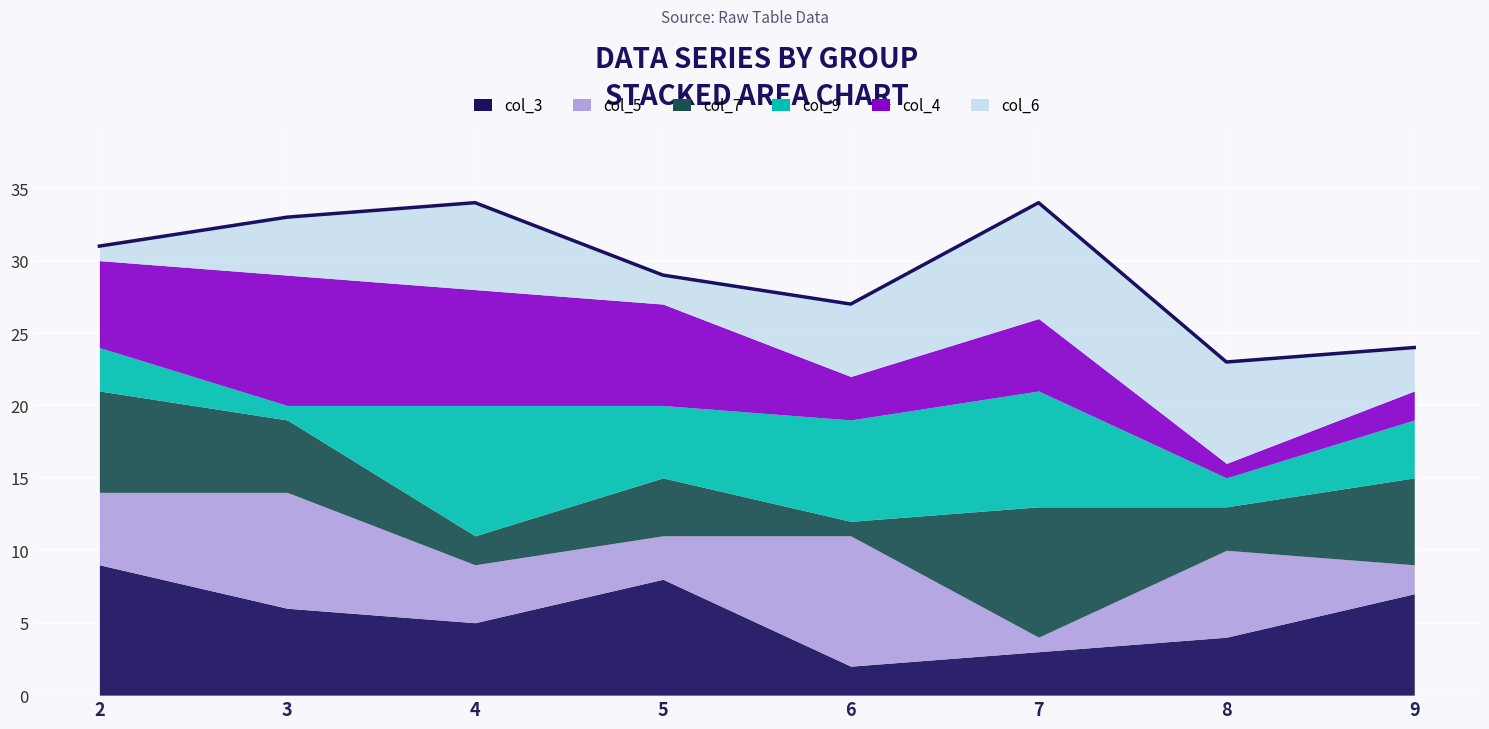

Which category has the highest value in the col_3 series?

2